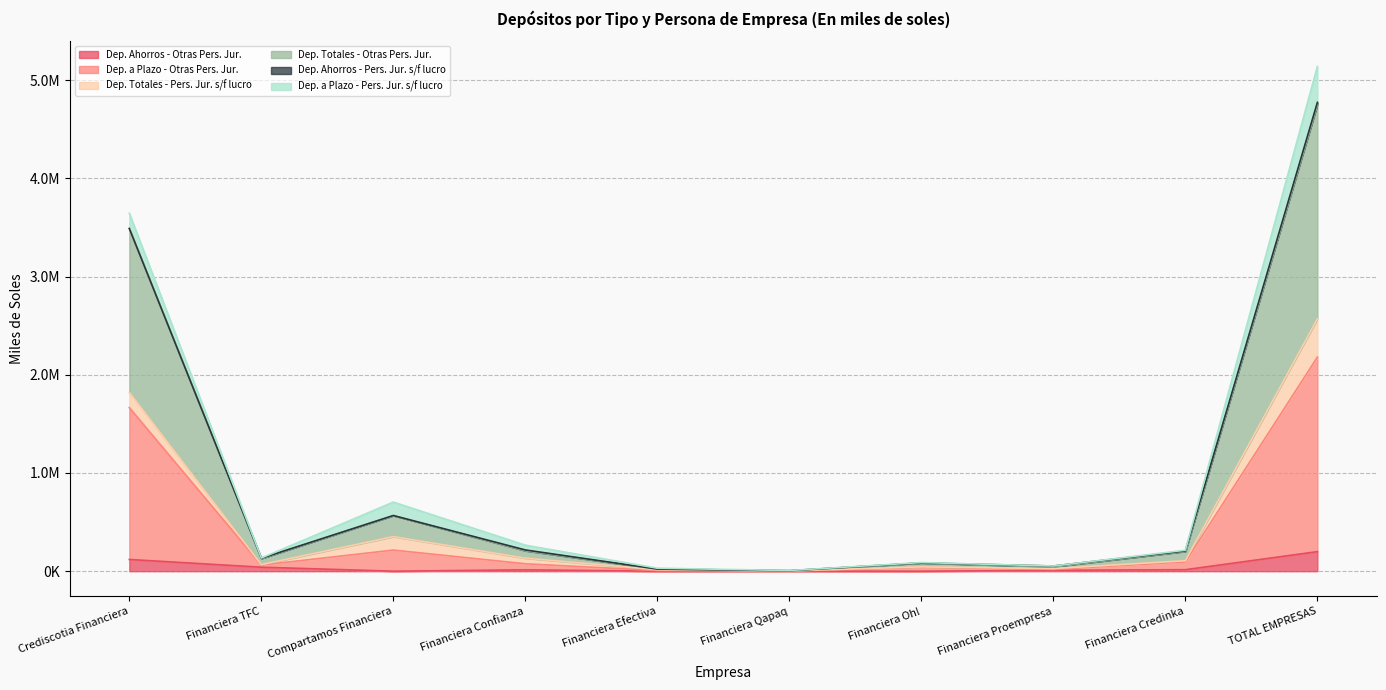

What is the approximate value of Dep. Ahorros - Otras Pers. Jur. at Financiera TFC?

40641.7